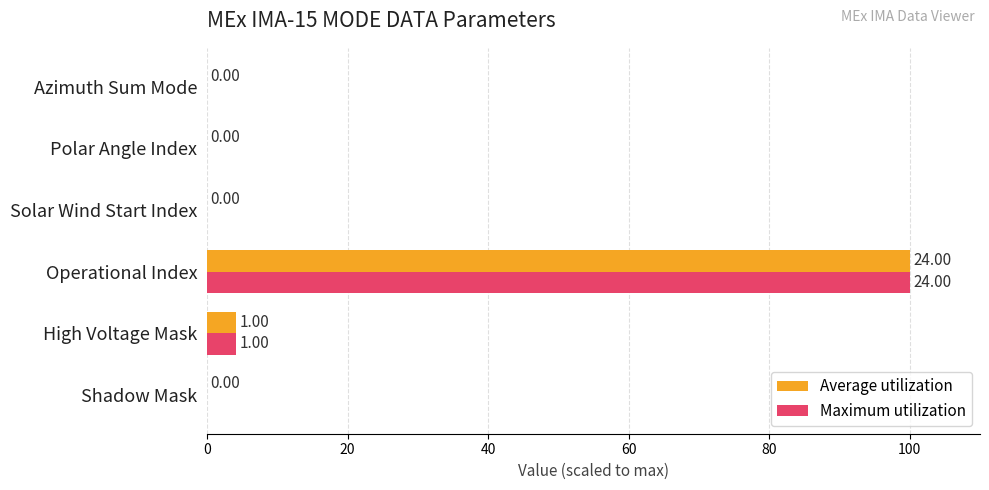

At which category does the chart reach its peak across all series?

Operational Index